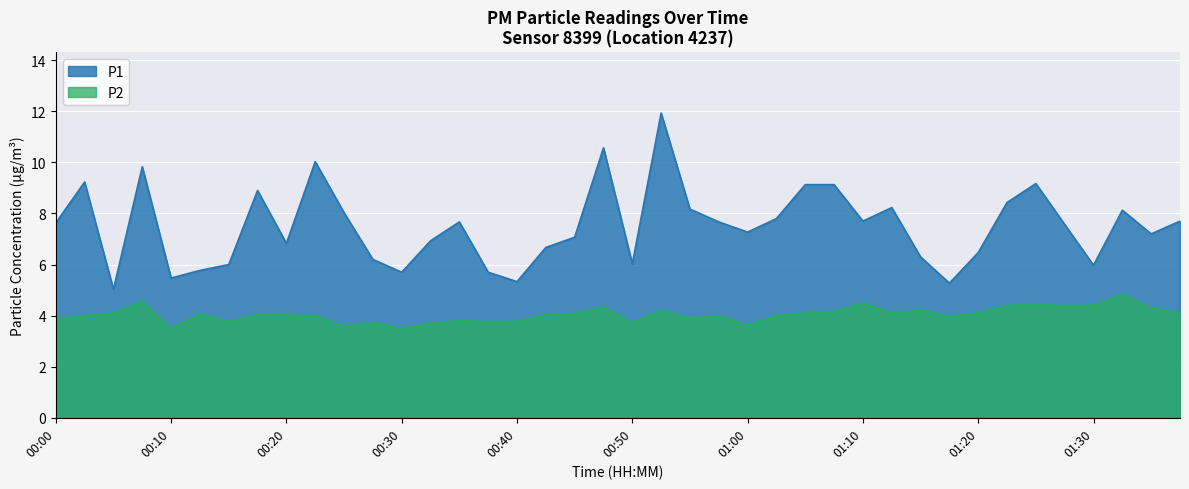

What is the spread (max minus min) of values at 00:32?

3.2